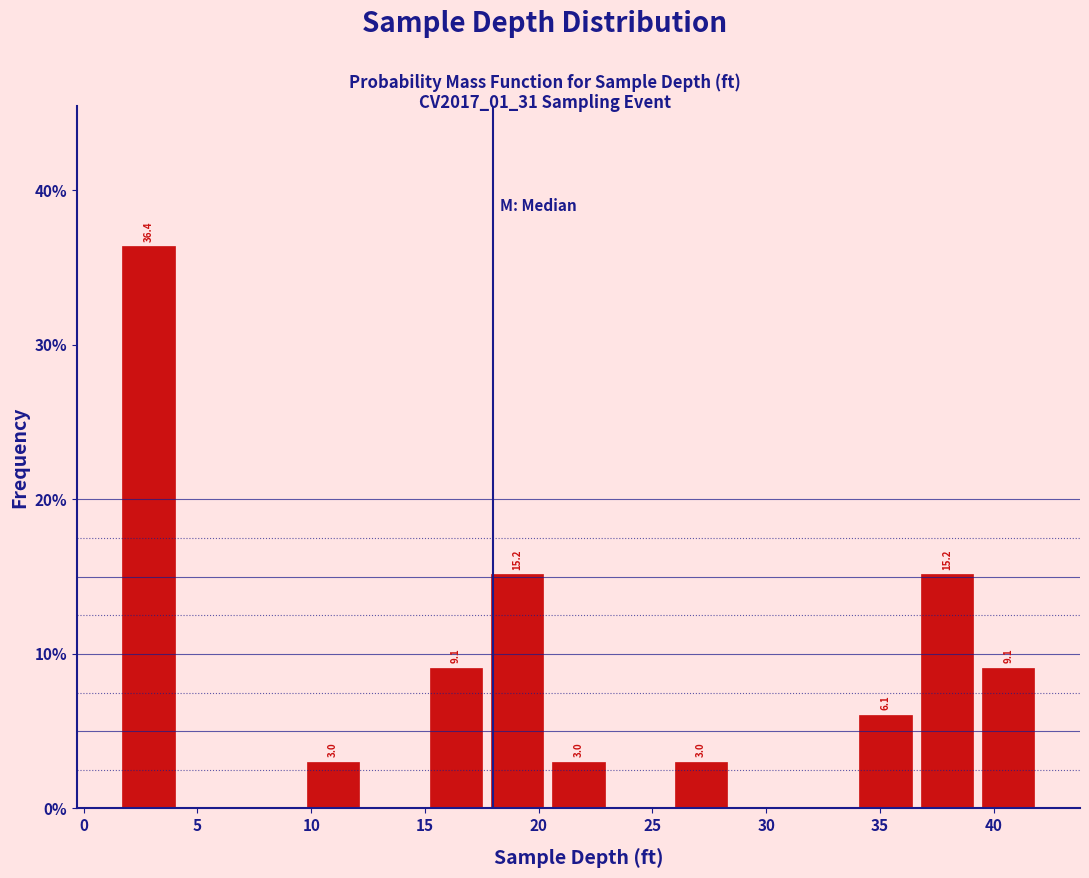

Over which range of the x-axis is the bar tallest?

1.5 to 4.2